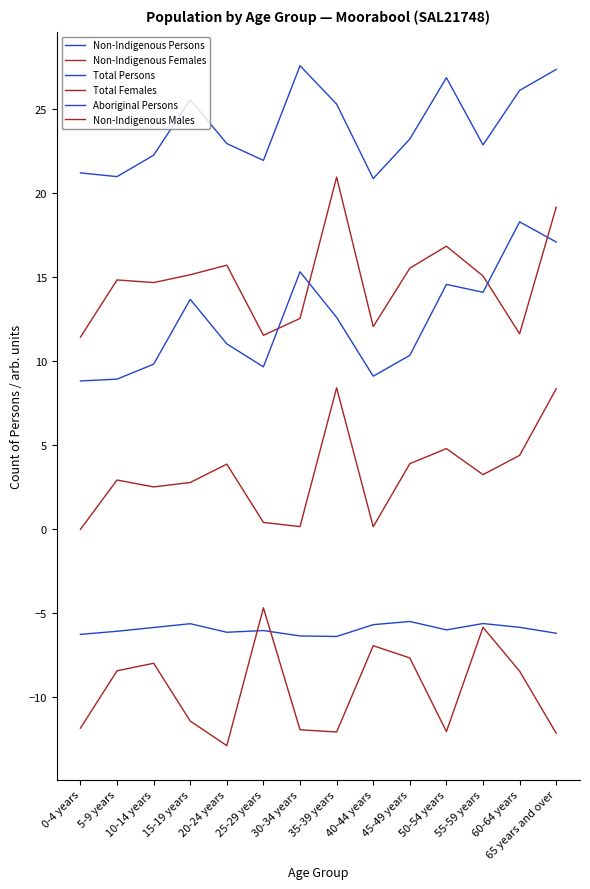

Does the chart display data point markers on the line(s)?

No